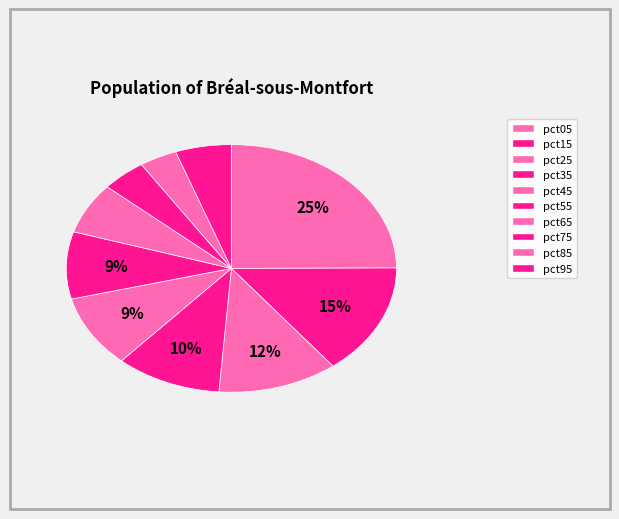

How many segments does this pie chart have?

10